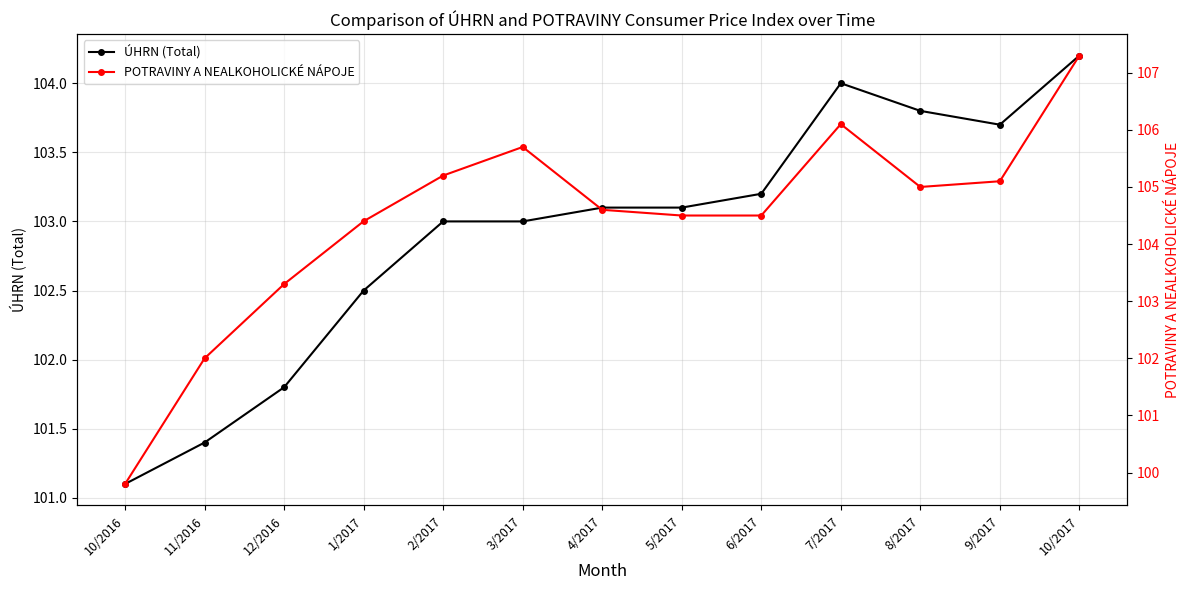

How many lines are shown in the chart?

2